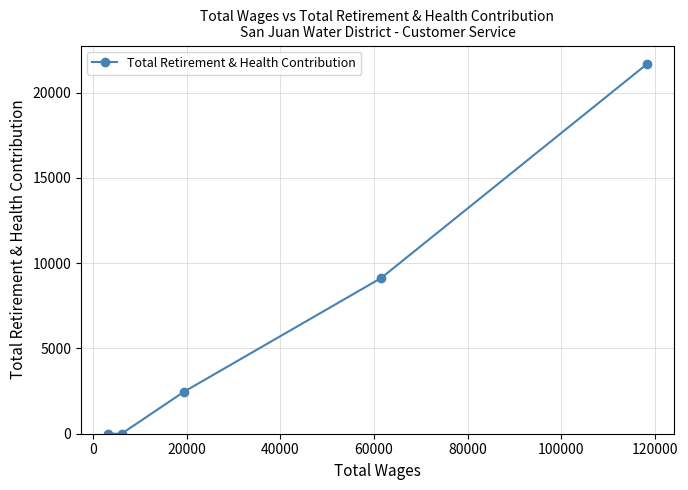

What is the maximum value shown in the chart?

21671